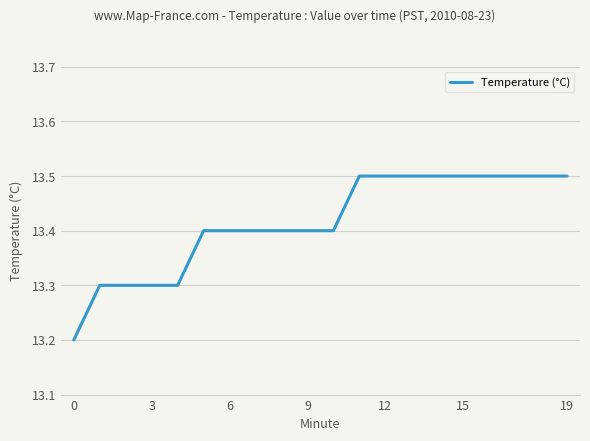

What is the minimum value shown in the chart?

13.2